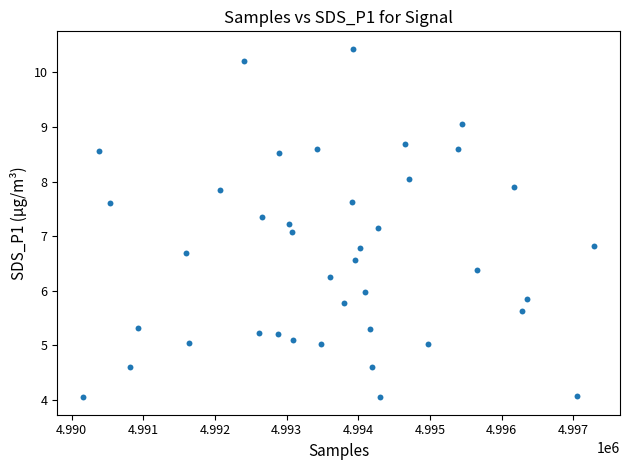

What is the range of X values (max minus min)?

7135.0